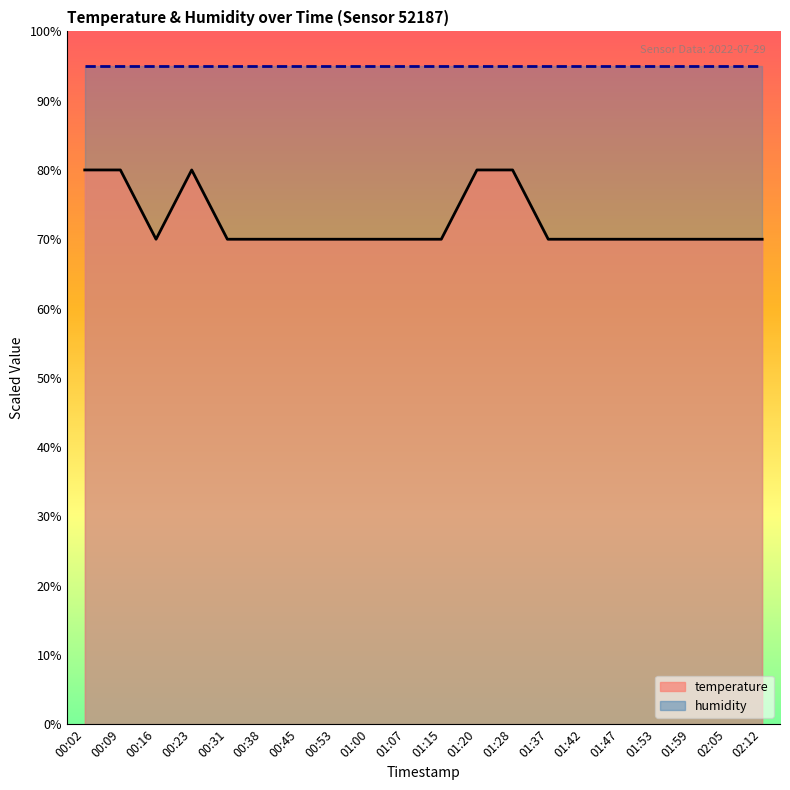

Does the chart display data point markers on the line(s)?

No